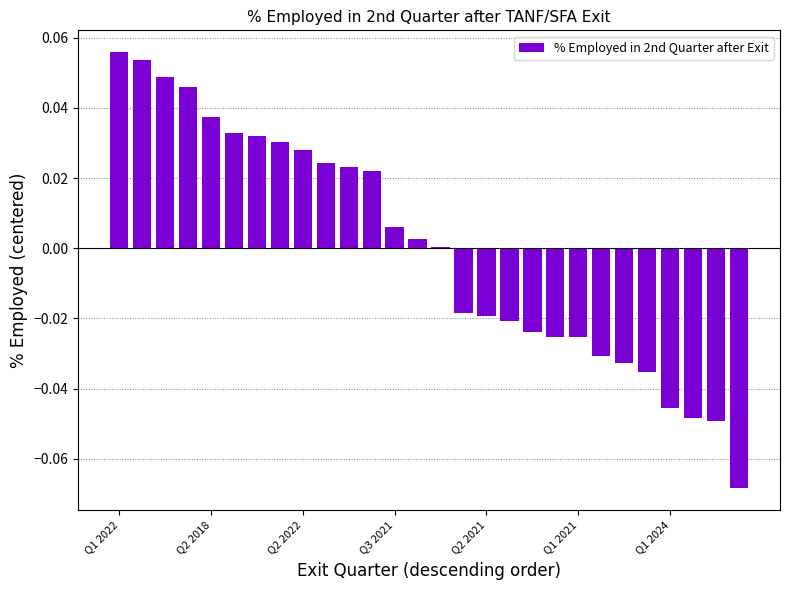

How many series are shown in this chart?

1